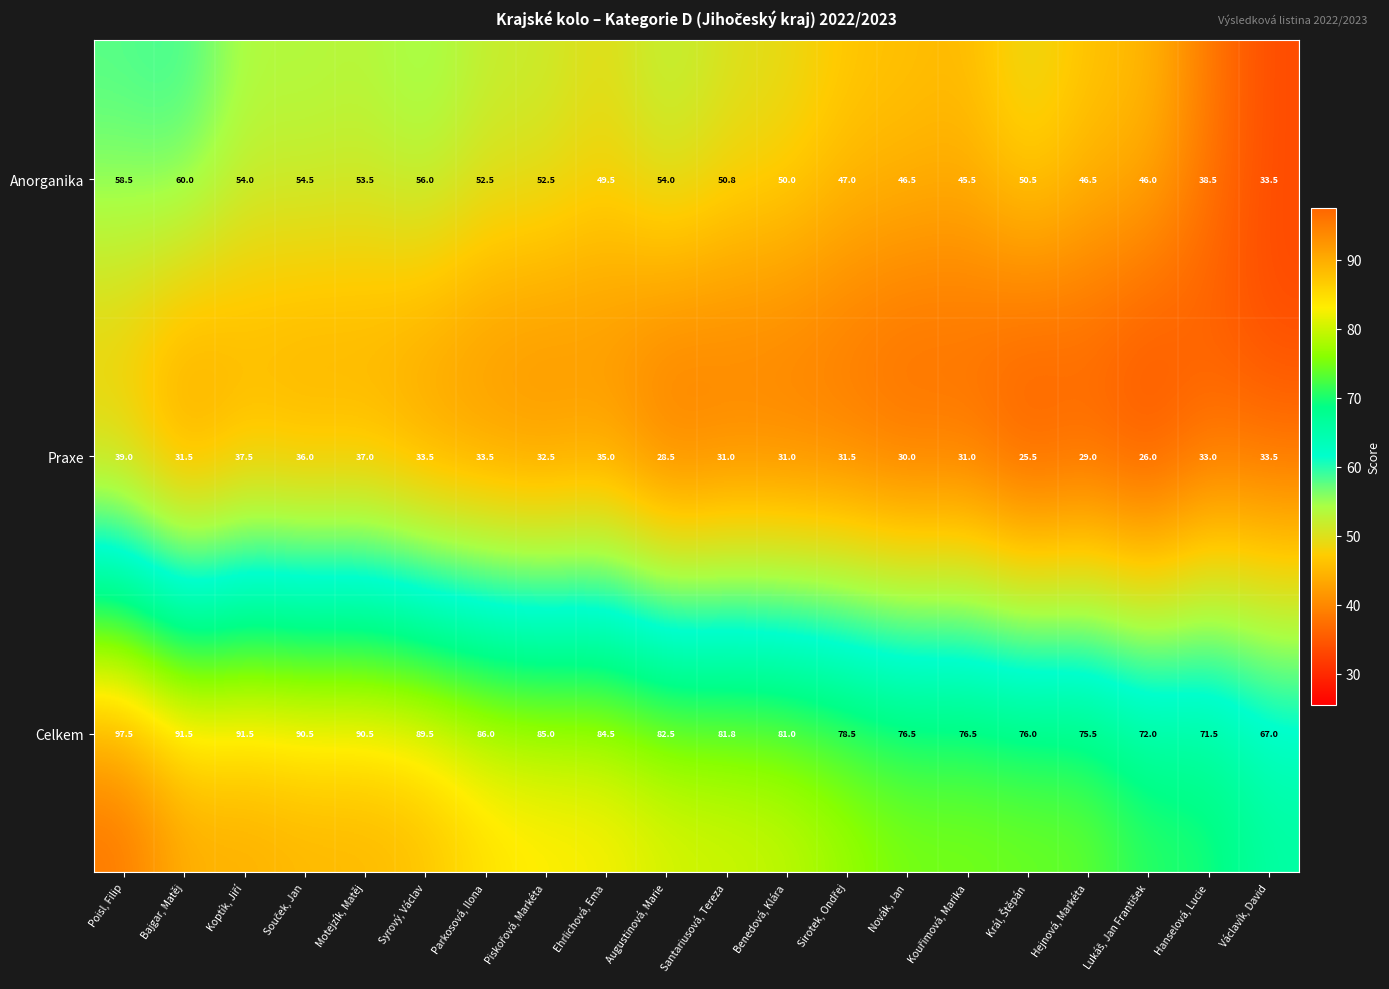

Which series changed the most between Augustinová, Marie and Hanselová, Lucie?

Anorganika